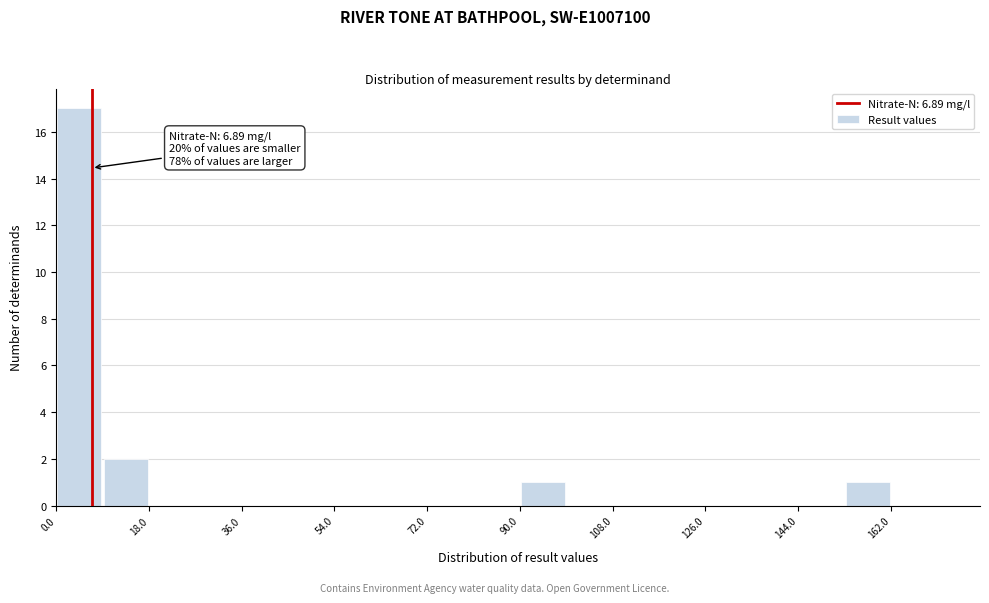

Which range on the x-axis has the tallest bar?

0 to 9